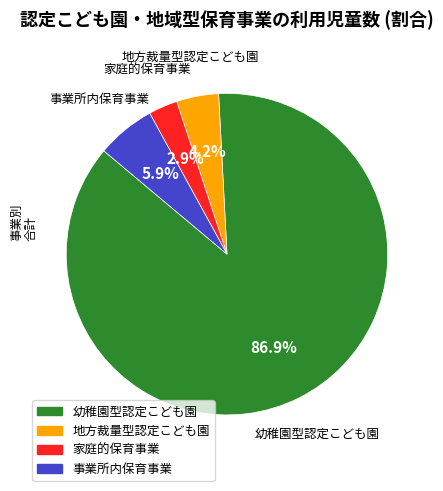

Which has a higher value, 地方裁量型認定こども園 or 家庭的保育事業?

地方裁量型認定こども園